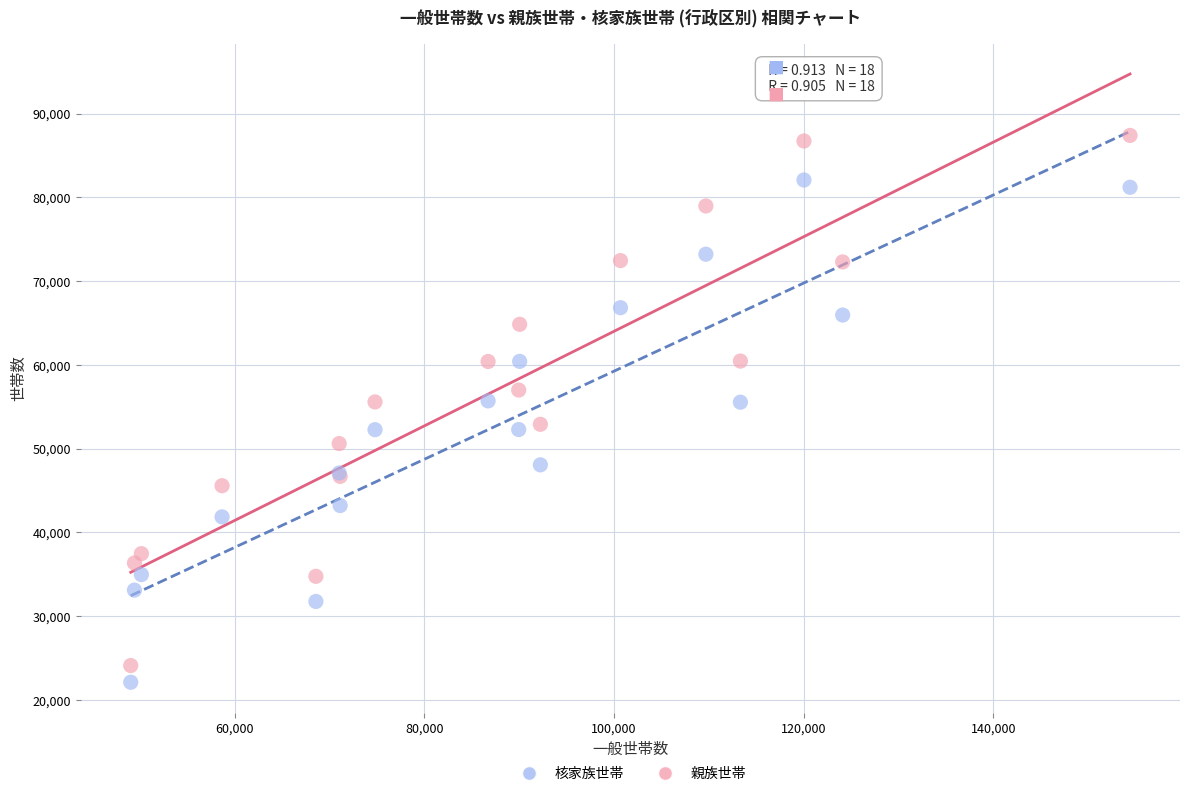

What are all the series names shown in the legend?

核家族世帯, 親族世帯